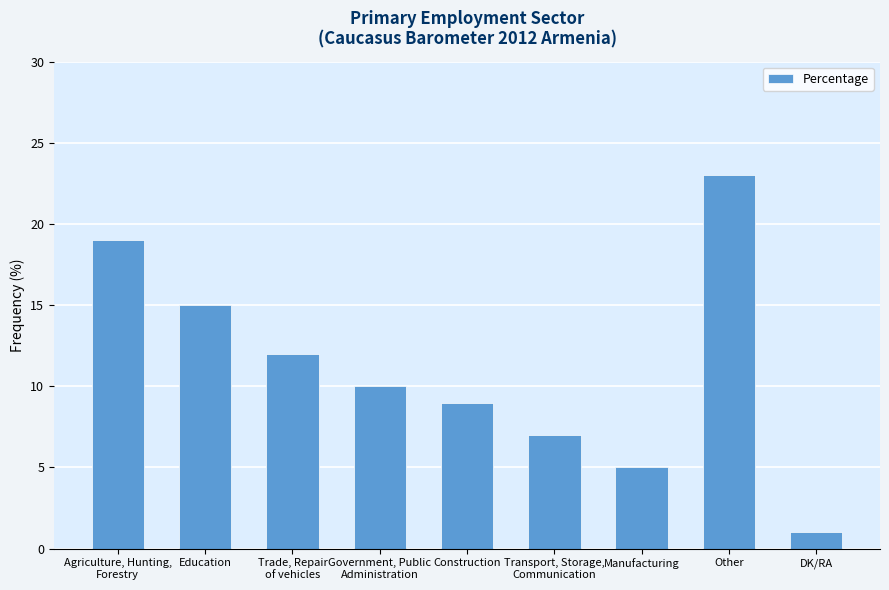

How many data points are less than 10?

4